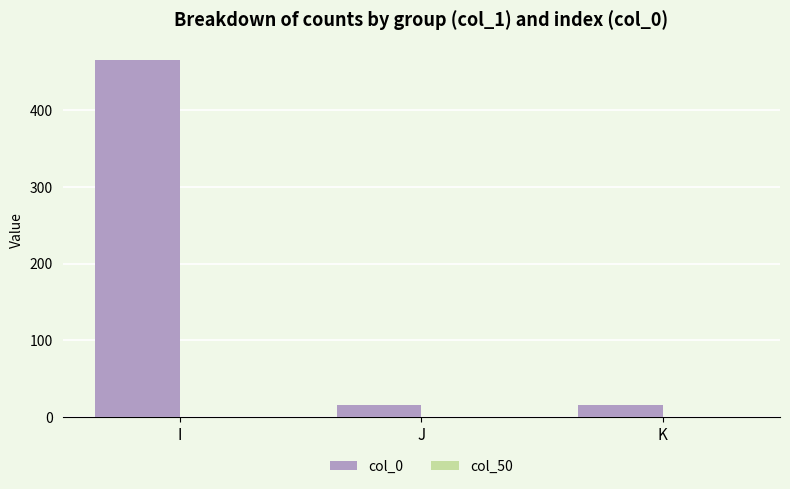

Count the number of categories in the chart.

3